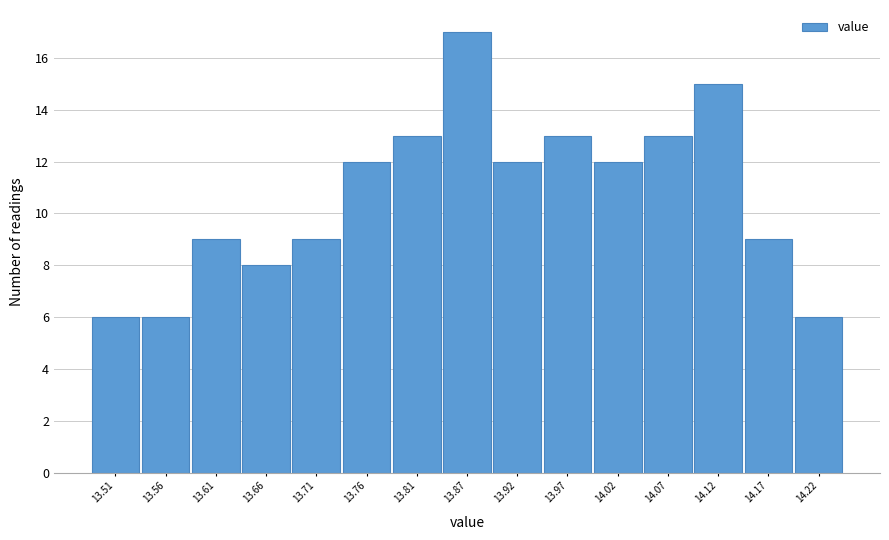

Over which range of the x-axis is the bar tallest?

13.84 to 13.89